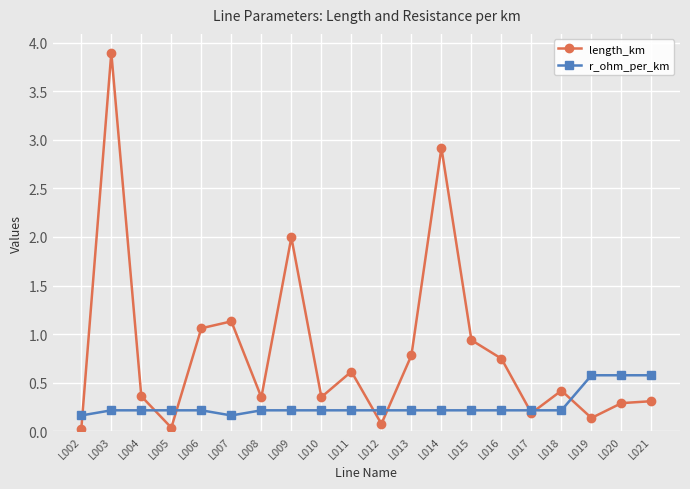

What is the total value across all series at L009?

2.2